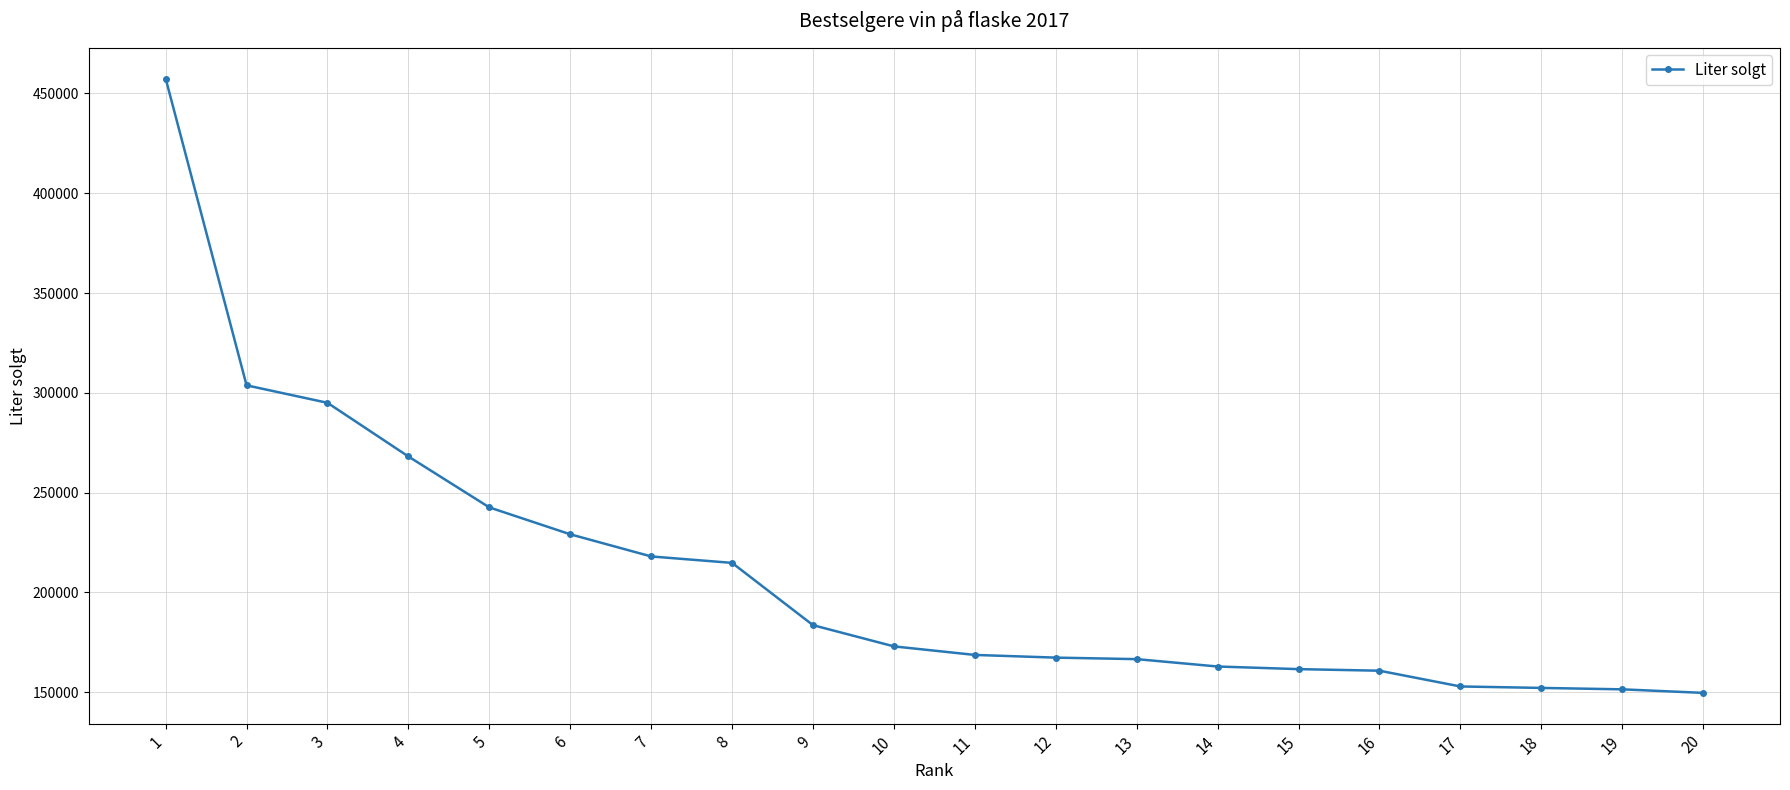

Does the chart have visible grid lines?

Yes